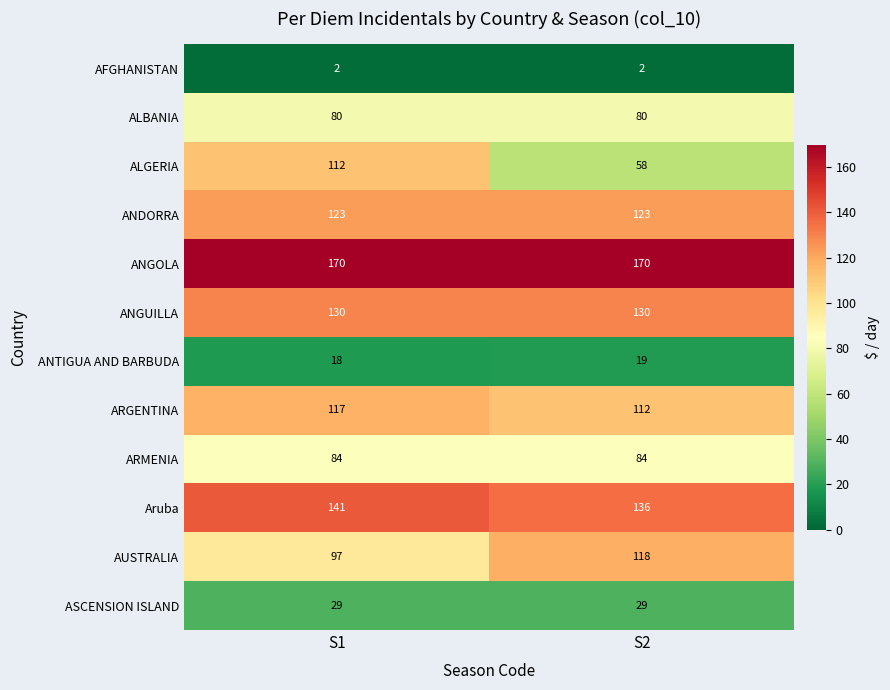

At which category is the sum across all series the highest?

S1